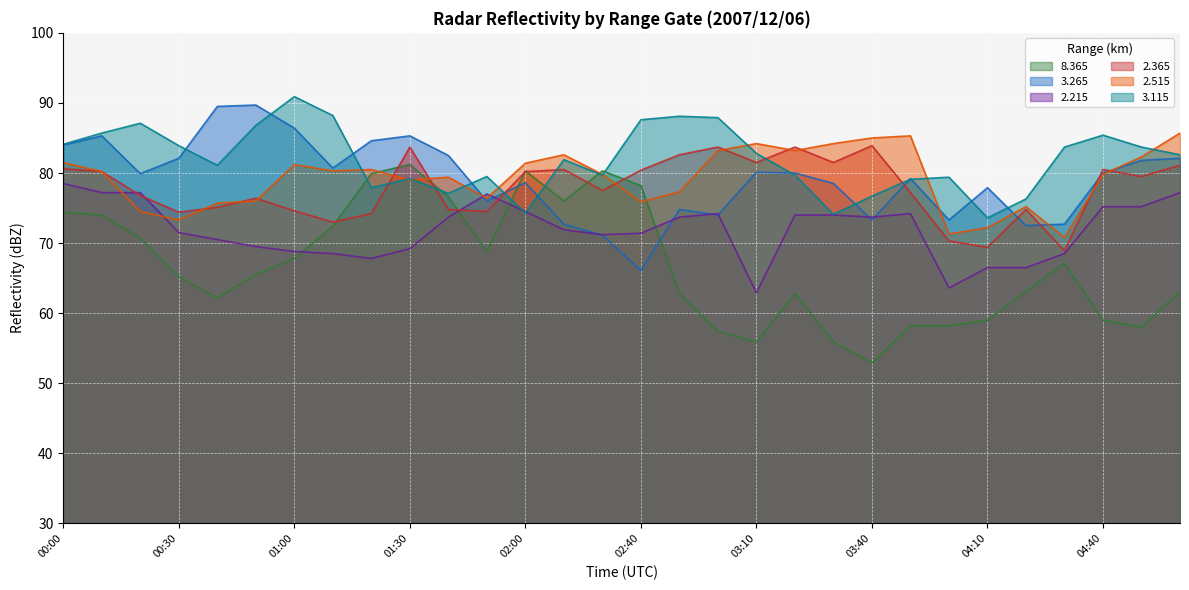

At which label is 3.115 closest to 82?

02:20